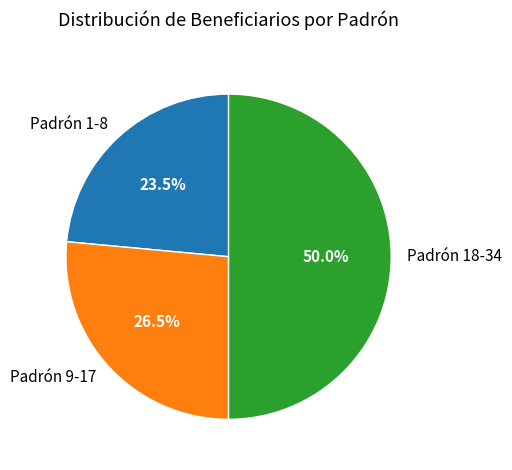

Rank the categories by value from lowest to highest.

Padrón 1-8, Padrón 9-17, Padrón 18-34